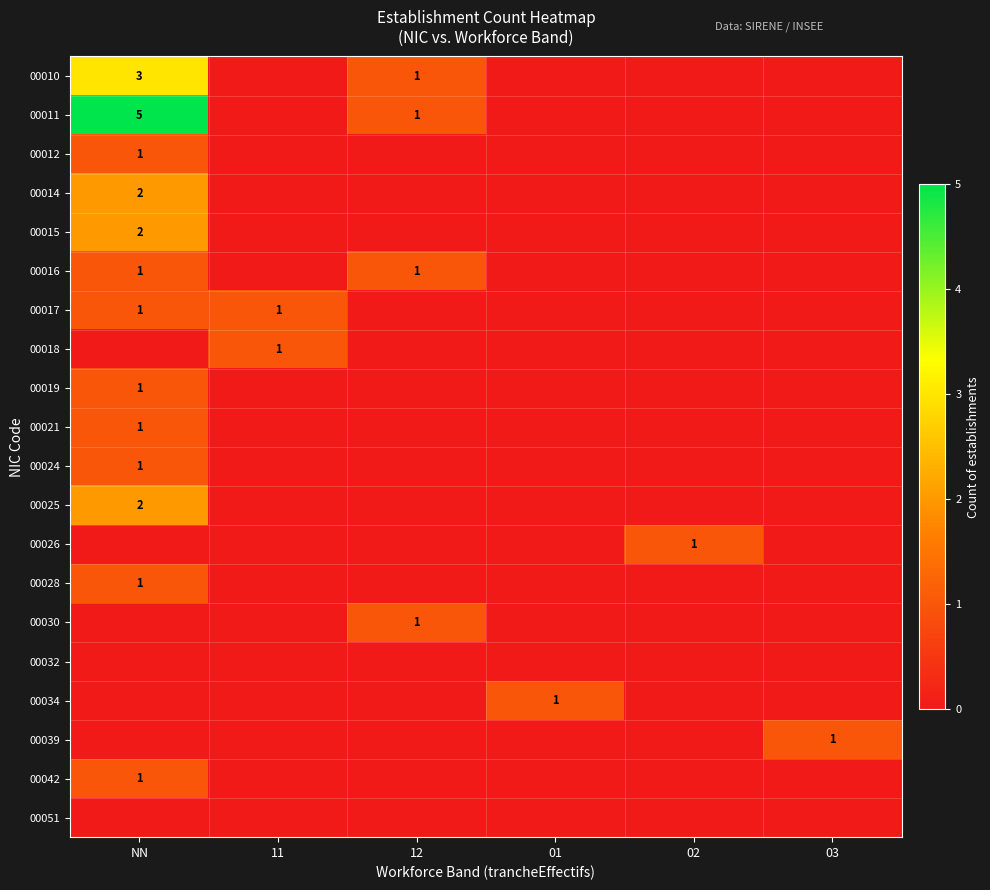

The 00034 series shows 0 at 01. True or false?

False